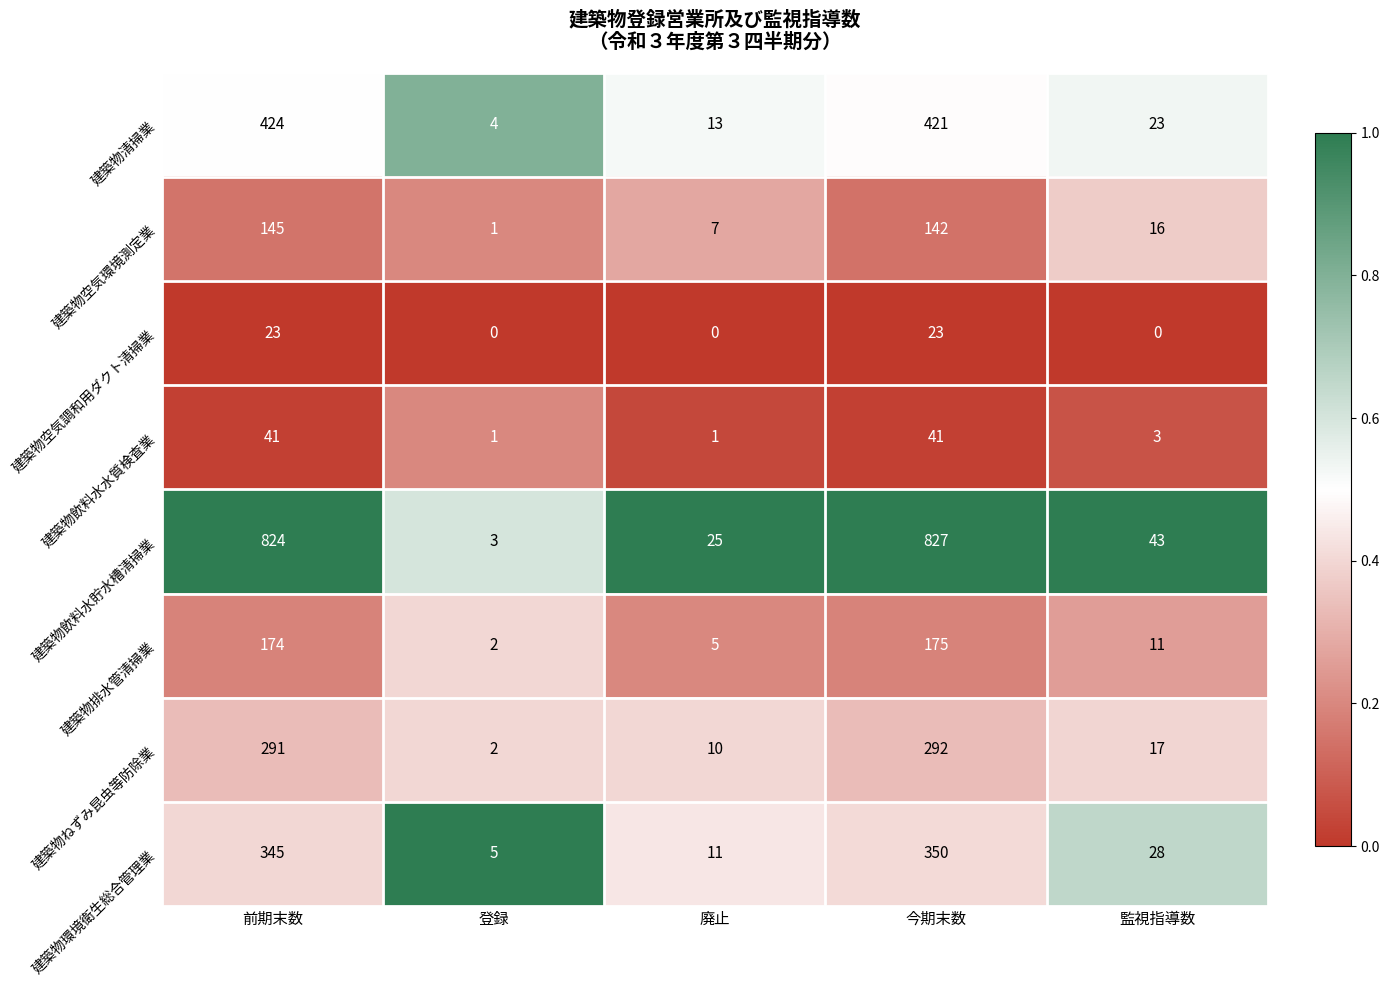

What is the difference between the highest and lowest values at 今期末数?

804